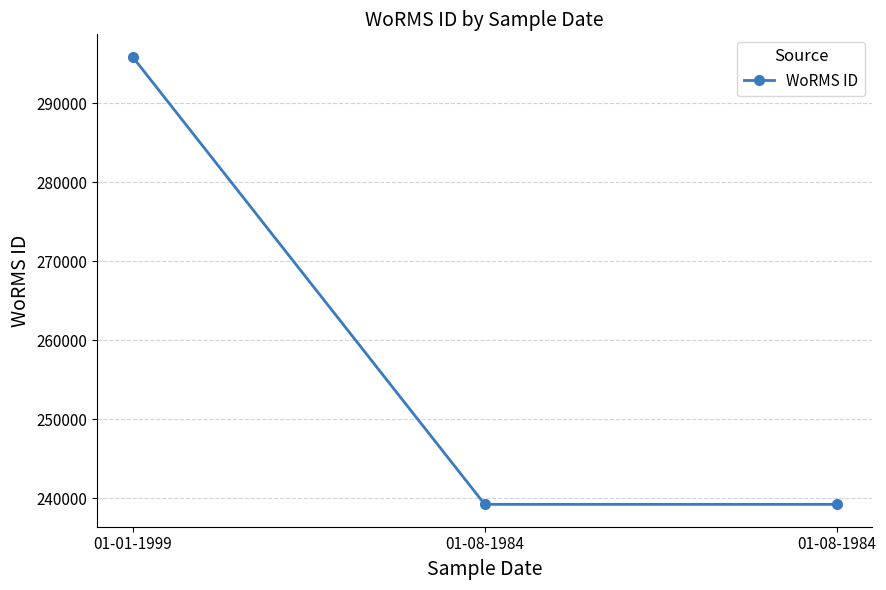

Does the chart have visible grid lines?

Yes